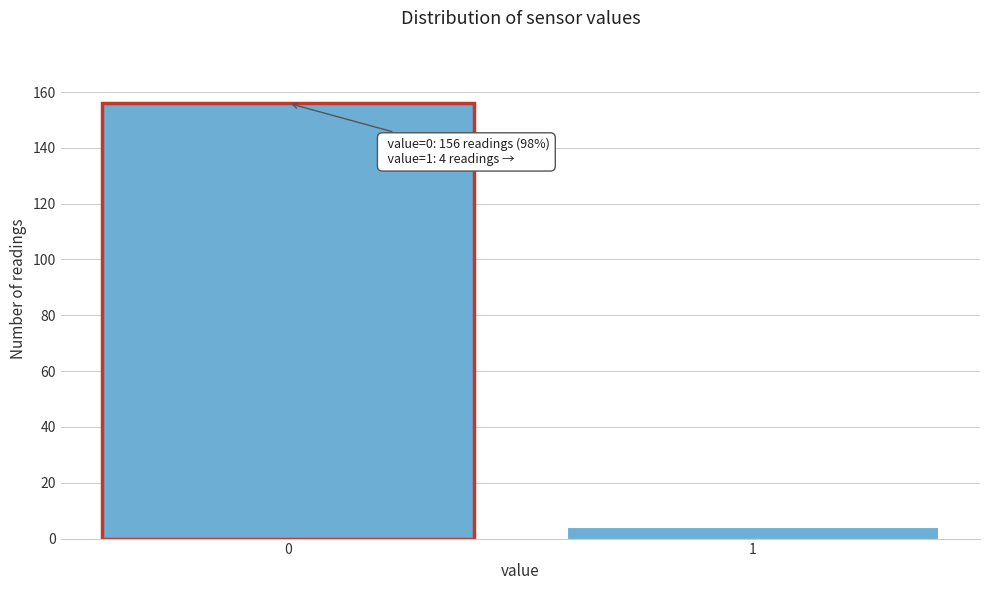

Reading right to left, extract all data points from this chart.

4	156